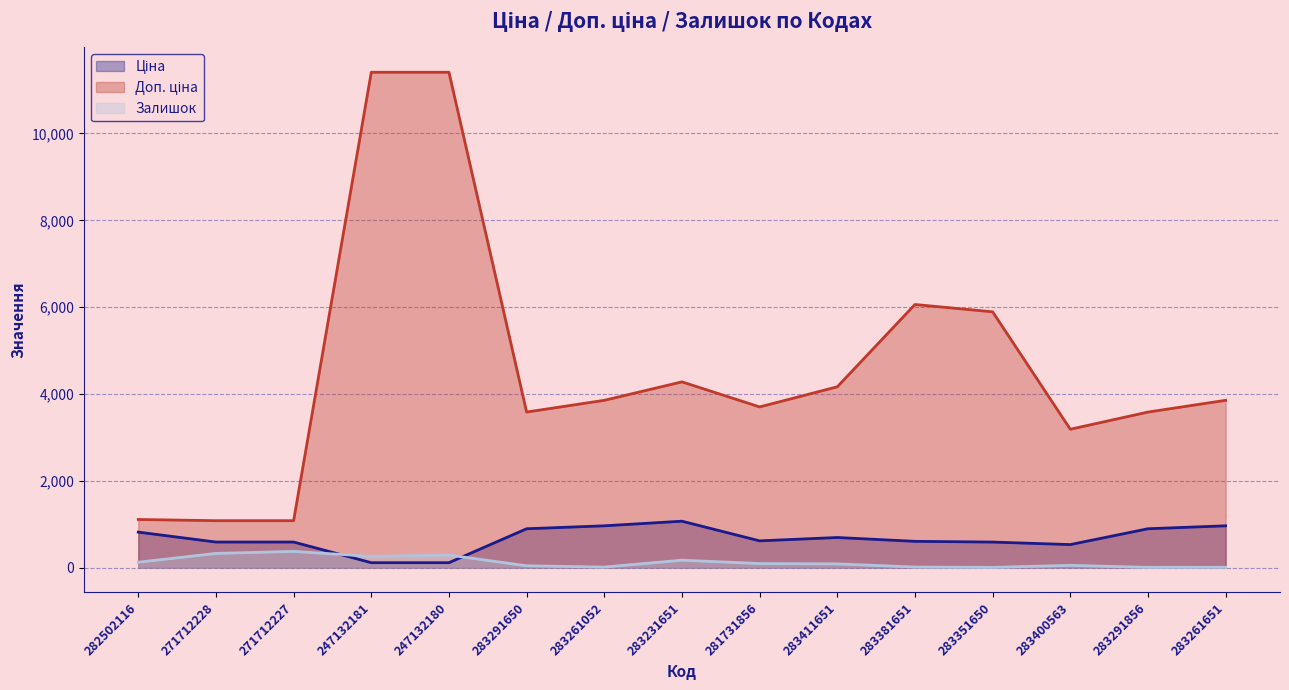

Does the chart have visible grid lines?

Yes